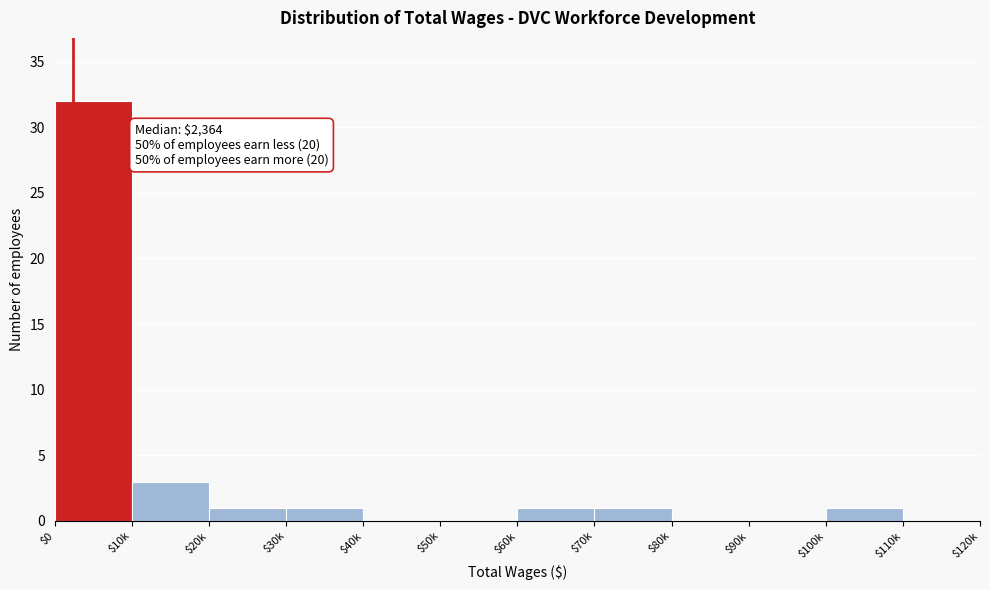

What is the sum of all values?

40